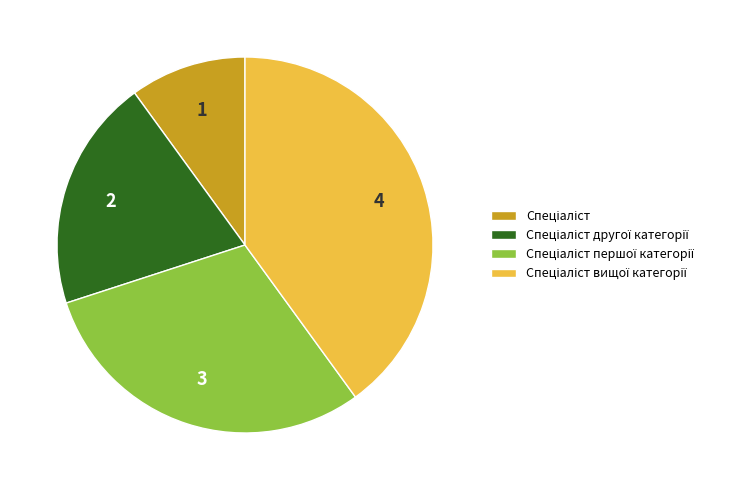

Does any single category account for the majority?

No